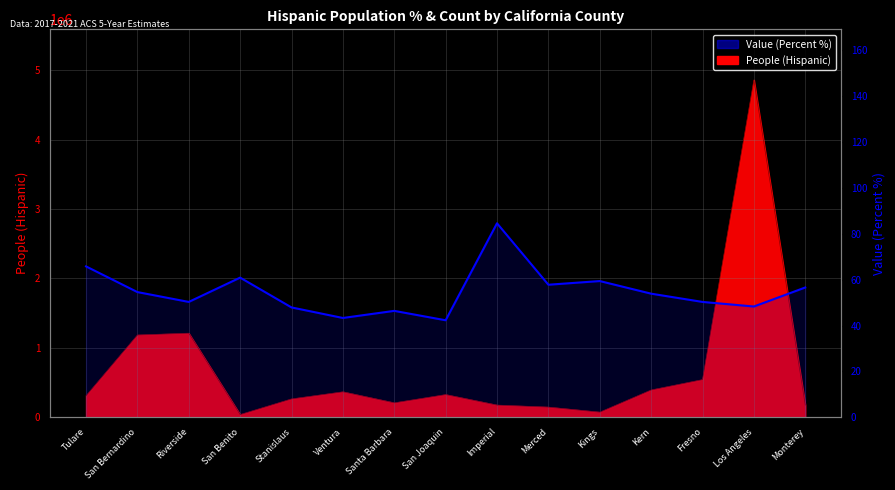

Which label corresponds to the largest value in the chart?

Imperial